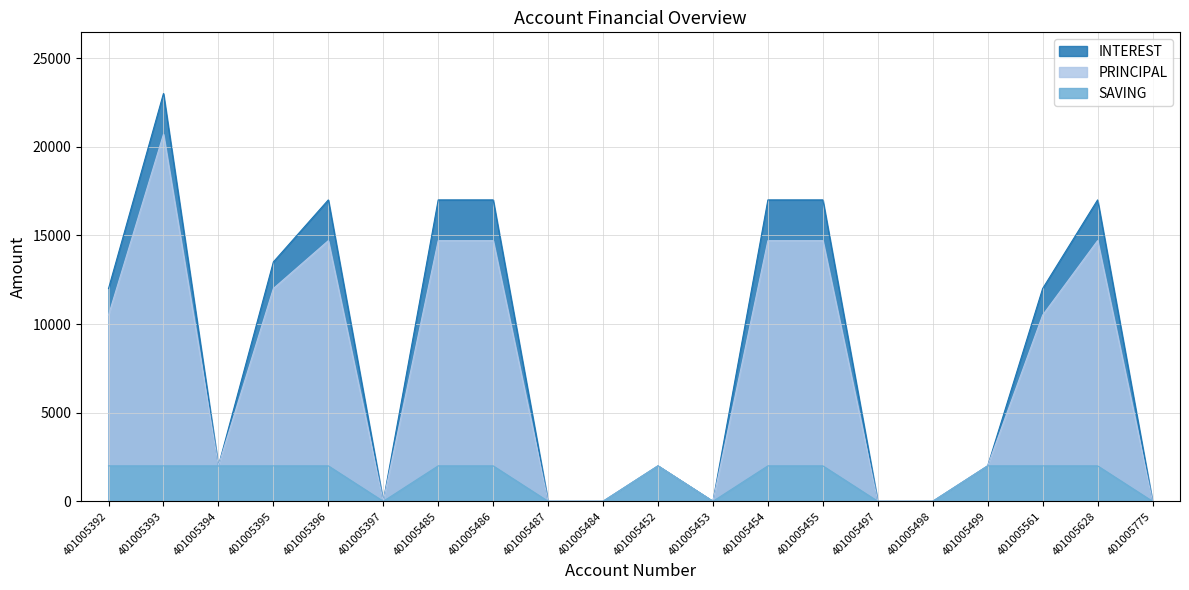

At which category is the sum across all series the highest?

401005393